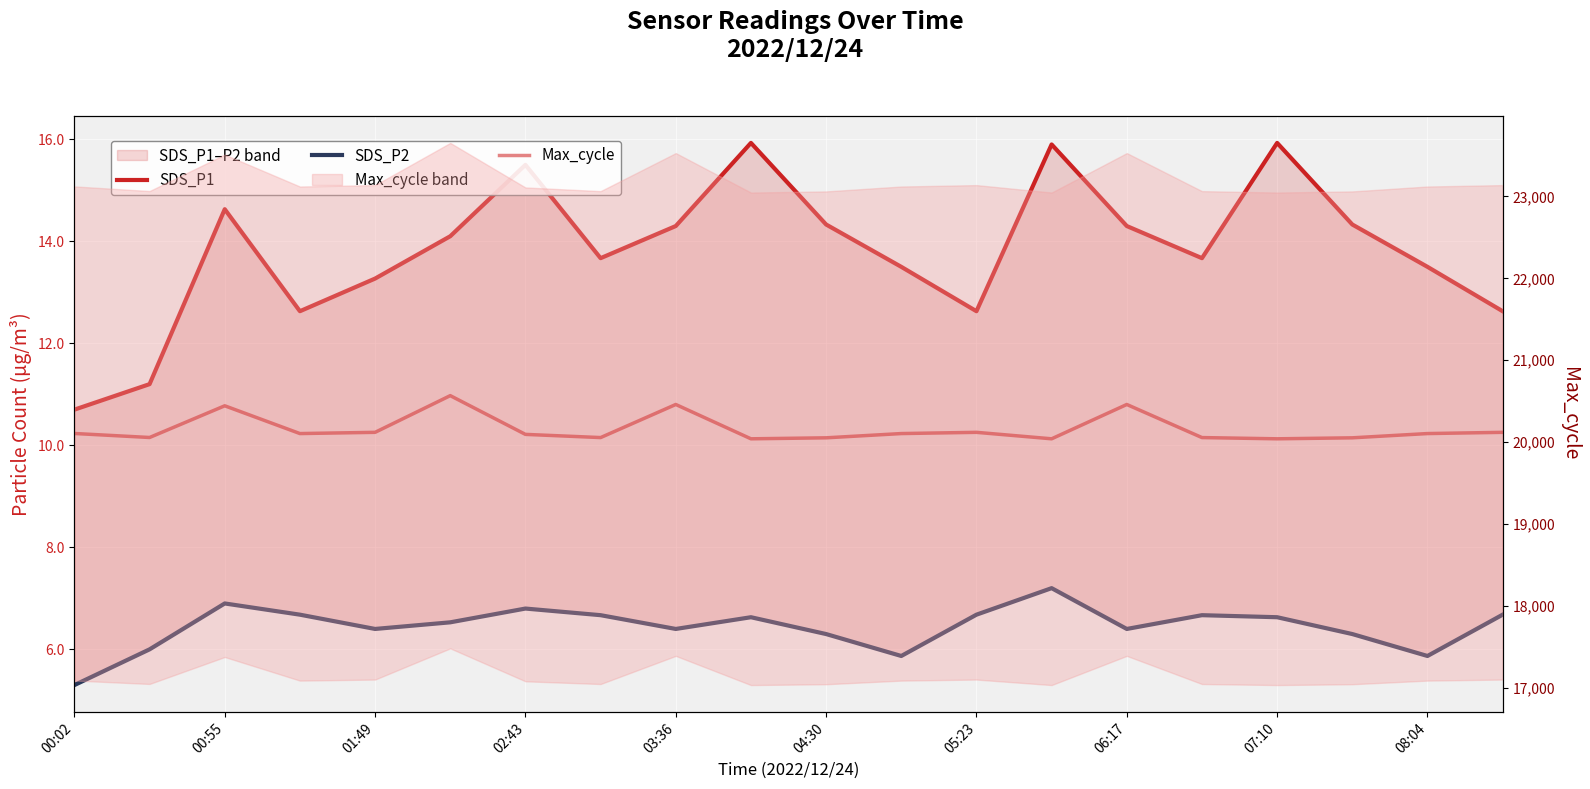

Is it true that Max_cycle equals 20053.0 at 04:30?

True